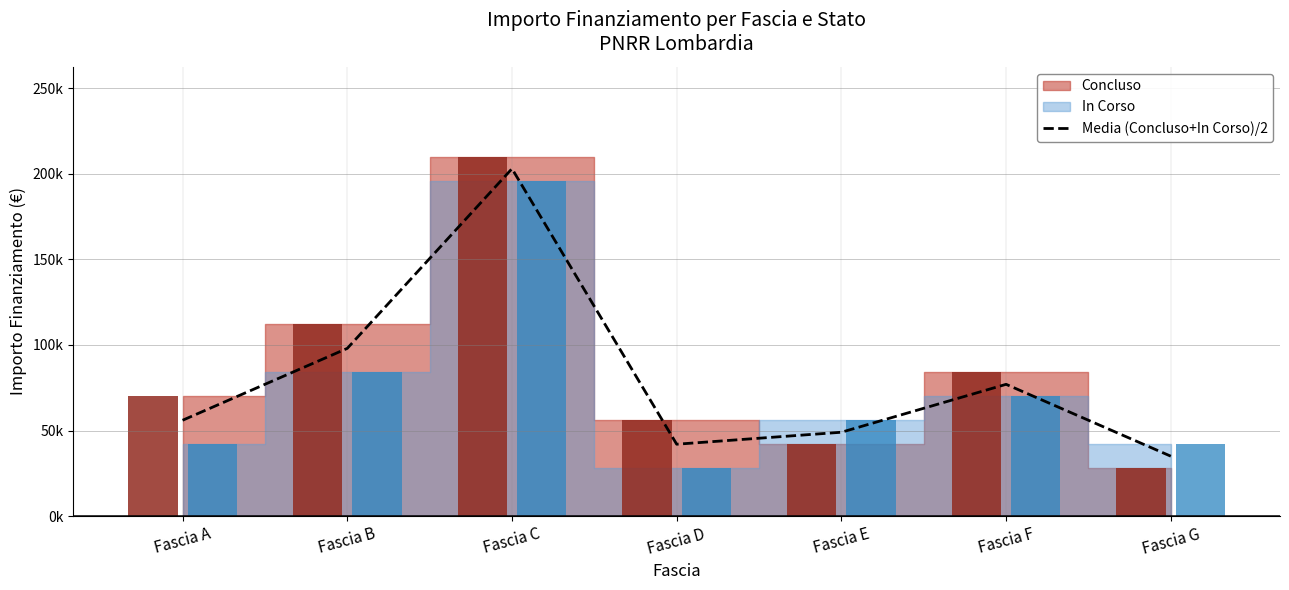

Rank the categories by value from highest to lowest.

Fascia C, Fascia B, Fascia F, Fascia A, Fascia E, Fascia D, Fascia G